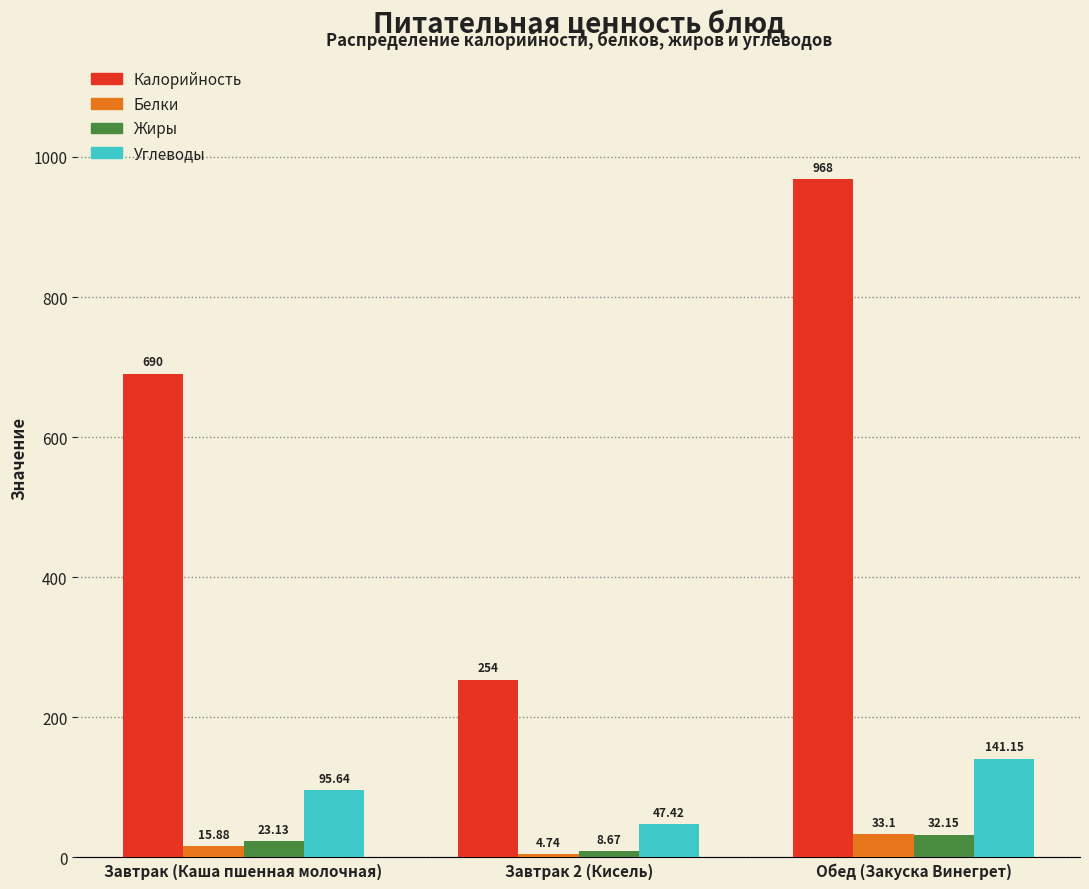

At how many categories does at least one series exceed 220?

3